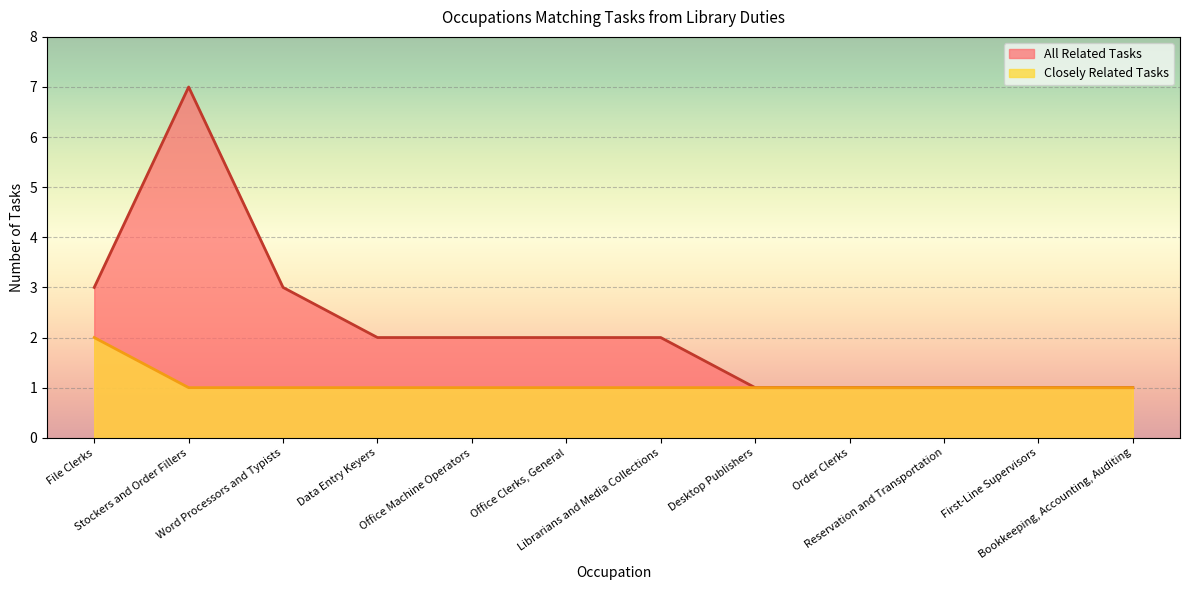

What is the label of the 1st point from the left?

File Clerks